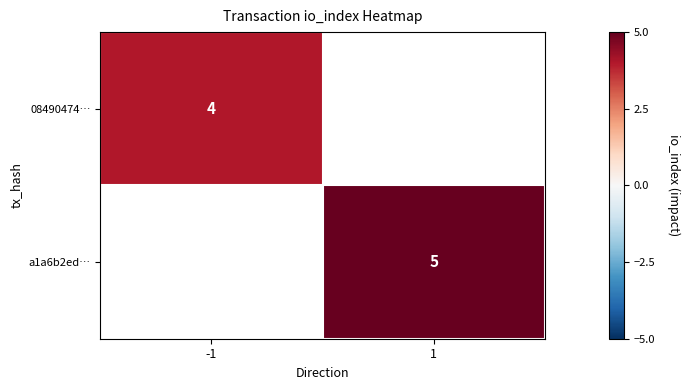

Is it true that 08490474… equals 2 at -1?

False